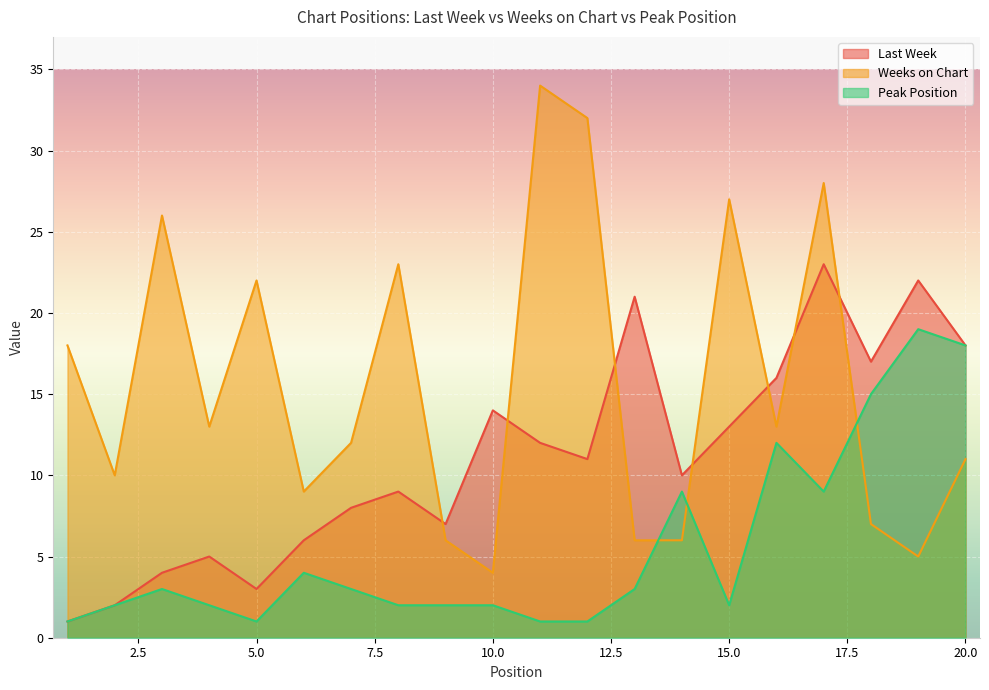

Is it true that Last Week equals 2 at 4?

False